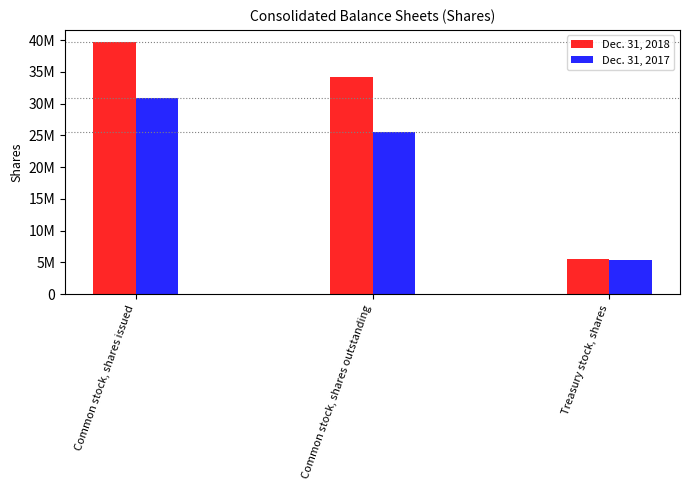

At which category does the chart reach its minimum across all series?

Treasury stock, shares